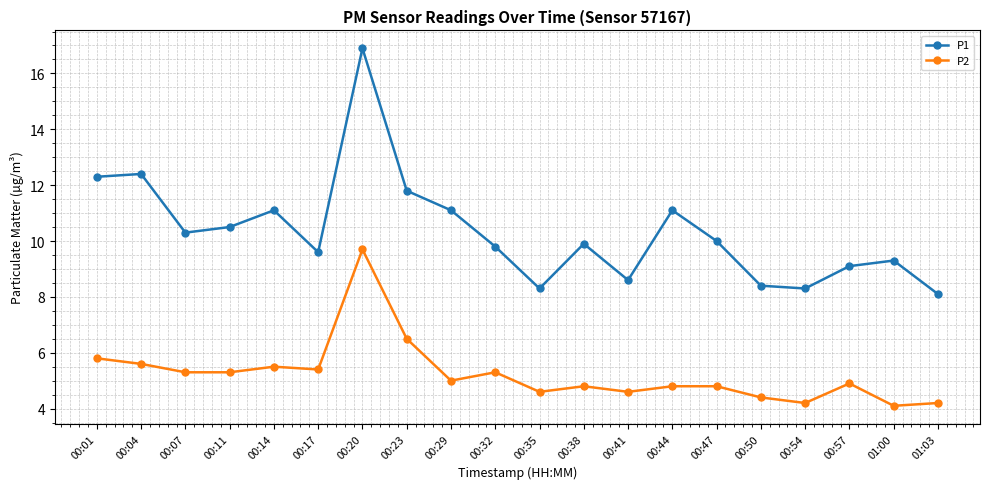

At 01:00, list the series in order from smallest to largest.

P2, P1